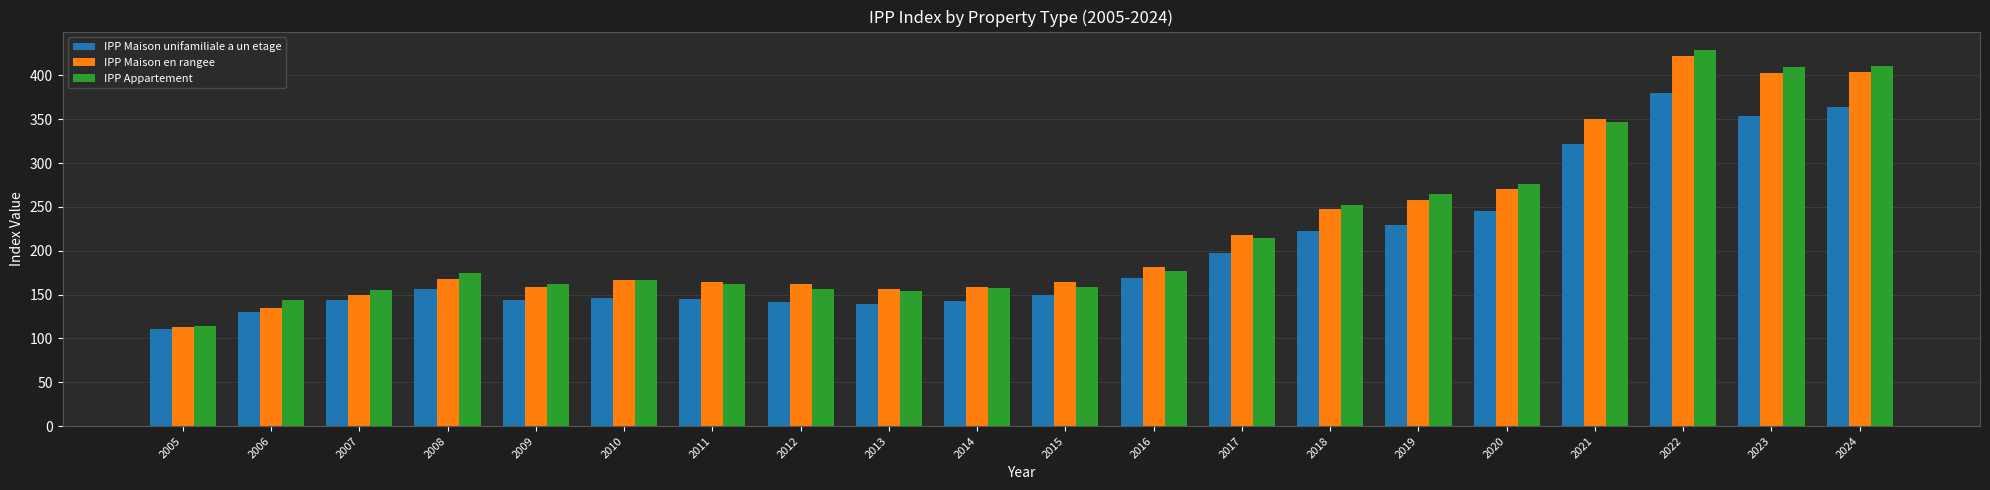

True or false: IPP Maison en rangee has a value of 274.6 at 2014.

False